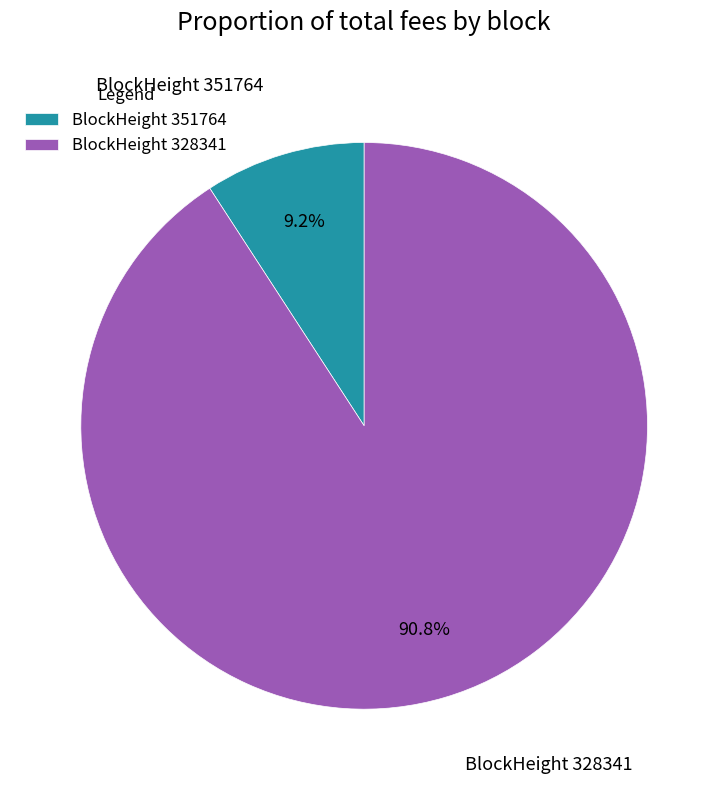

Between BlockHeight 328341 and BlockHeight 351764, which is larger?

BlockHeight 328341